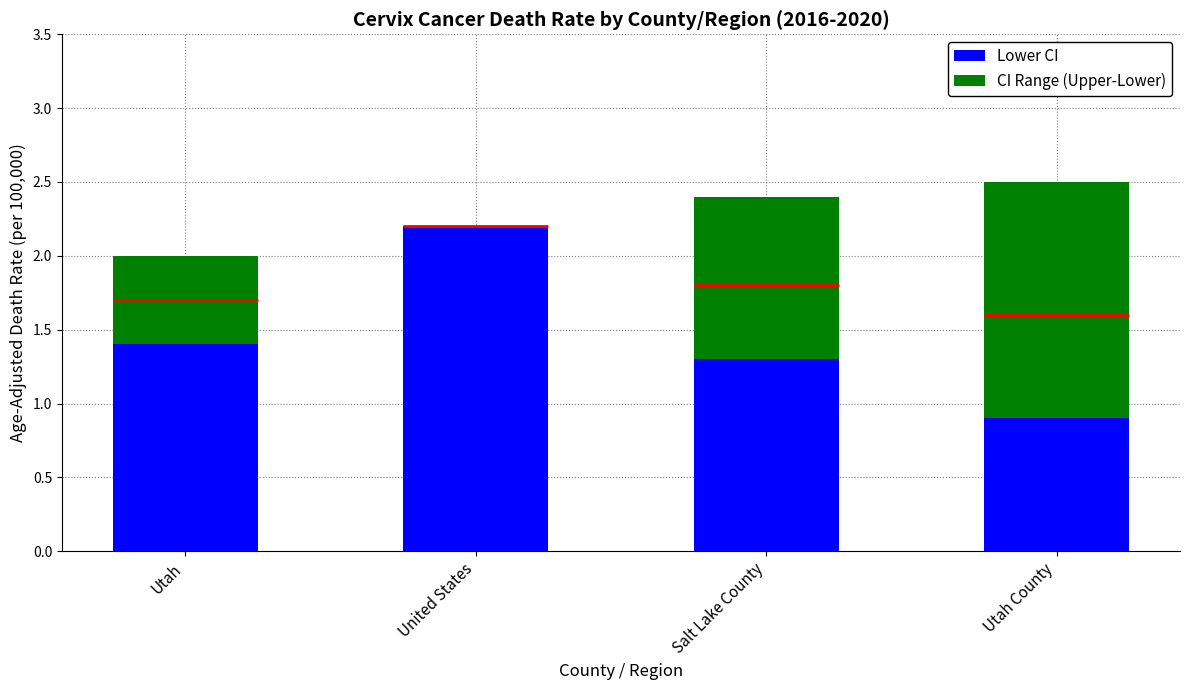

Is the value of CI Range (Upper-Lower) at United States greater than the value of Lower CI at Utah?

No